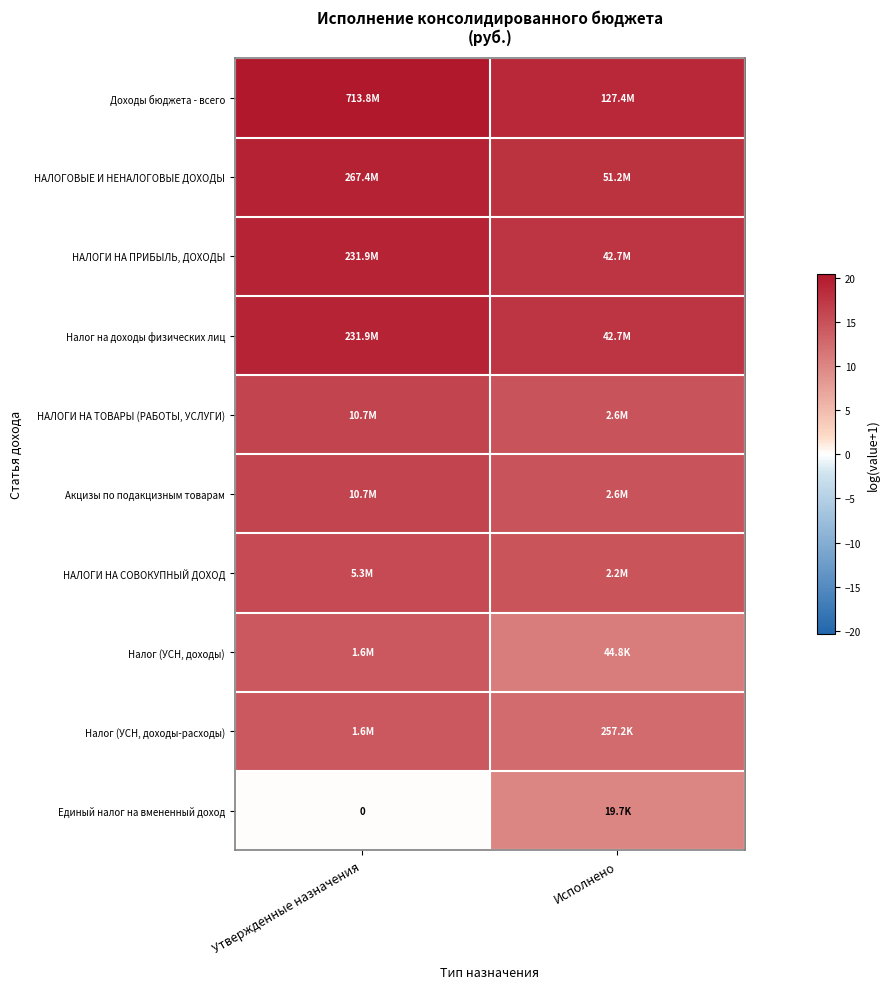

How many data points in Налог (УСН, доходы-расходы) are above 14?

1